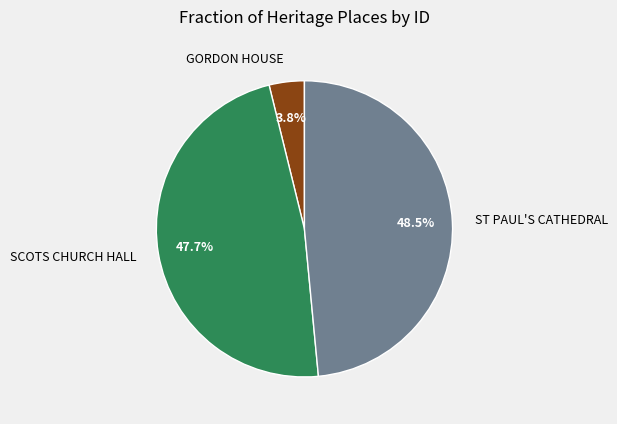

Which slice is the smallest?

GORDON HOUSE